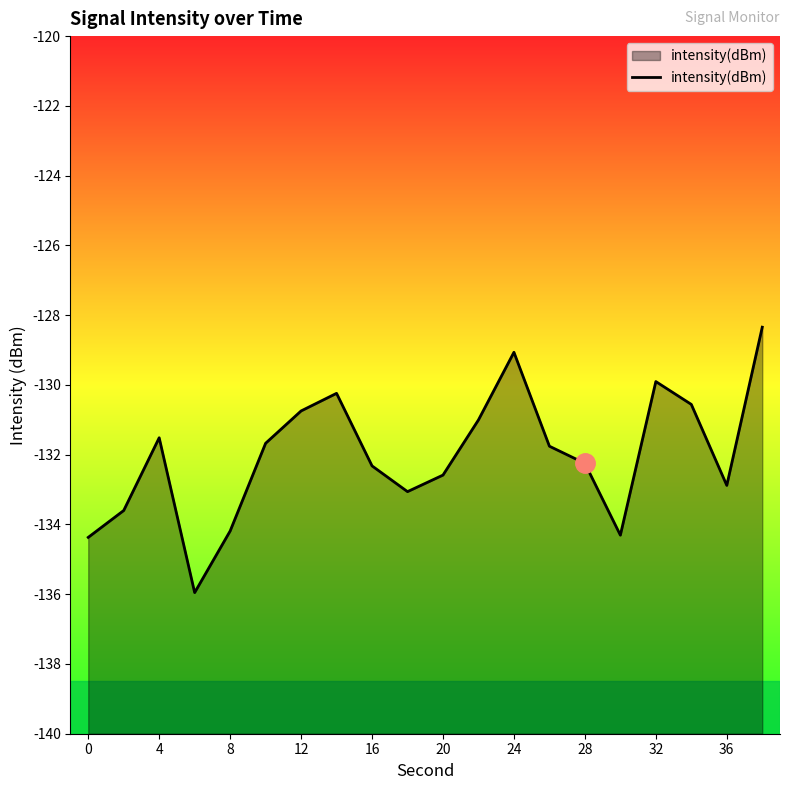

What is the change in value from 0 to 20?

+1.8